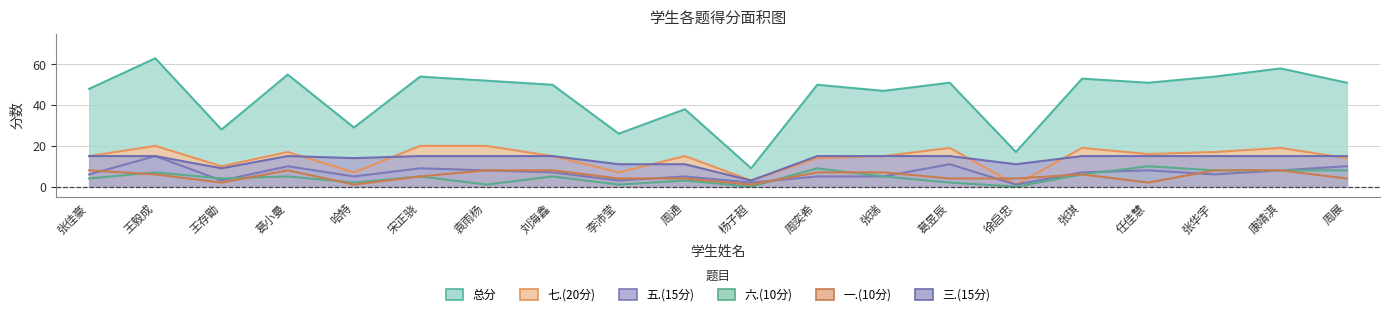

Which category has the highest value across all series?

王毅成